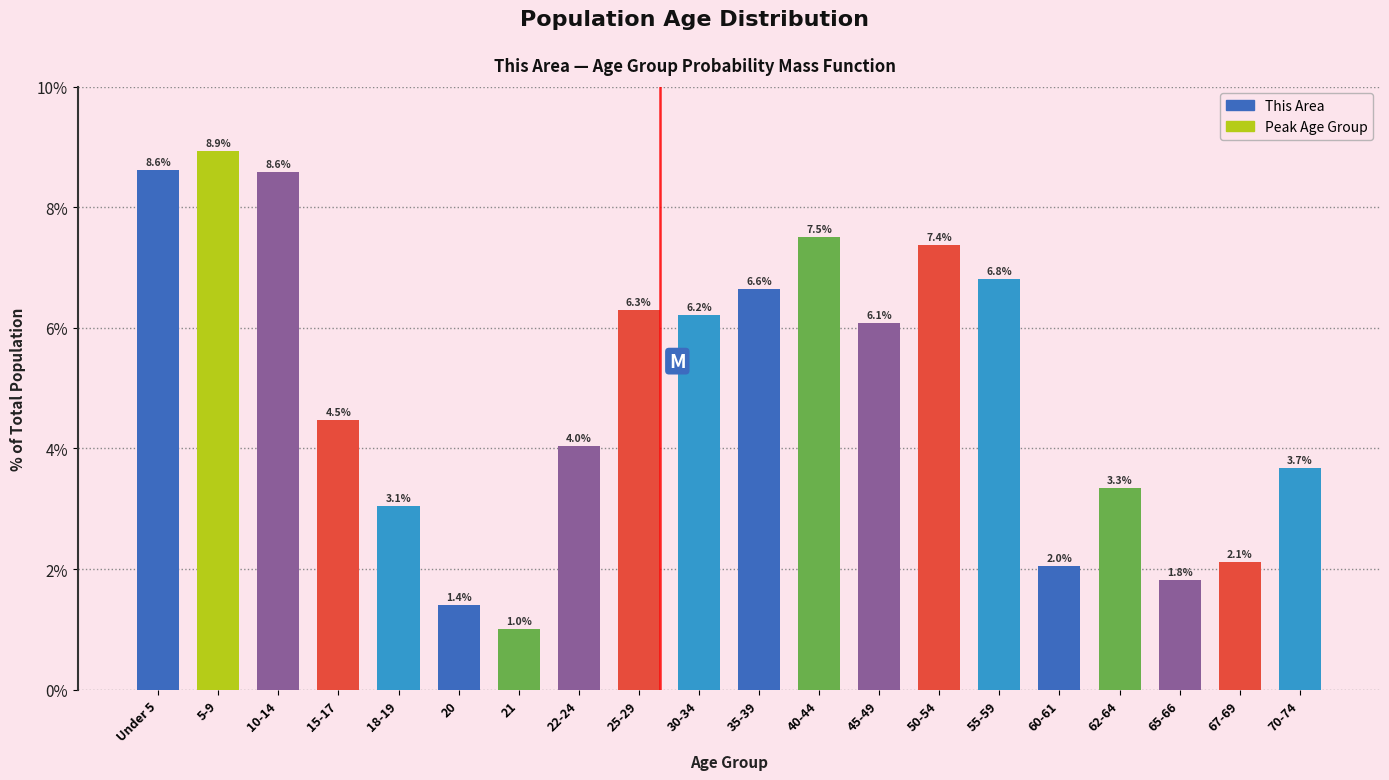

Reading right to left, list all the values displayed in this chart.

70-74=3.7	67-69=2.1	65-66=1.8	62-64=3.3	60-61=2.0	55-59=6.8	50-54=7.4	45-49=6.1	40-44=7.5	35-39=6.6	30-34=6.2	25-29=6.3	22-24=4.0	21=1.0	20=1.4	18-19=3.1	15-17=4.5	10-14=8.6	5-9=8.9	Under 5=8.6